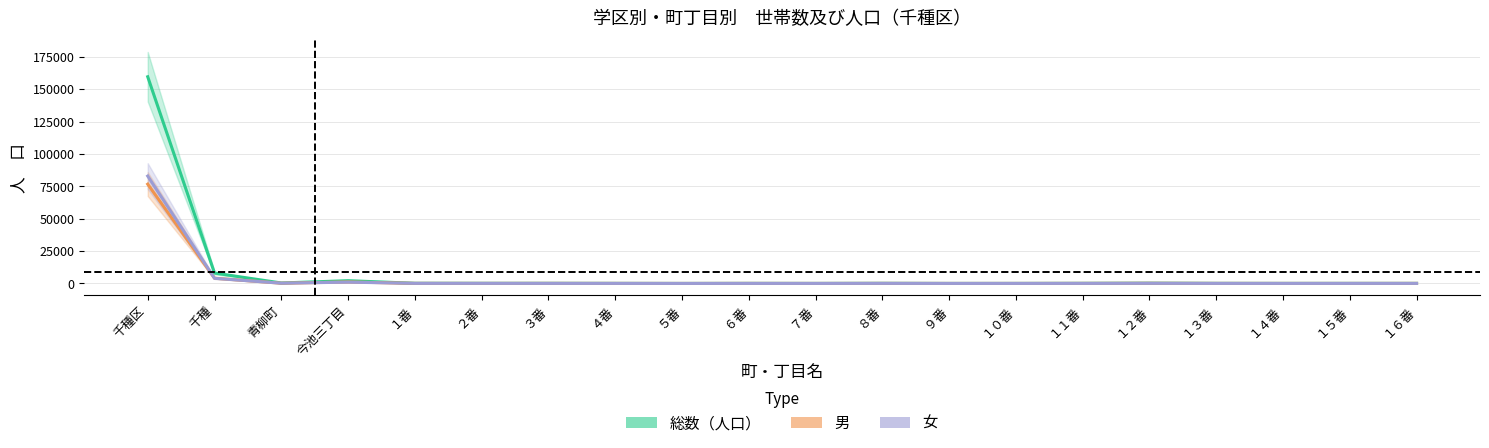

What is the minimum value for 男?

1